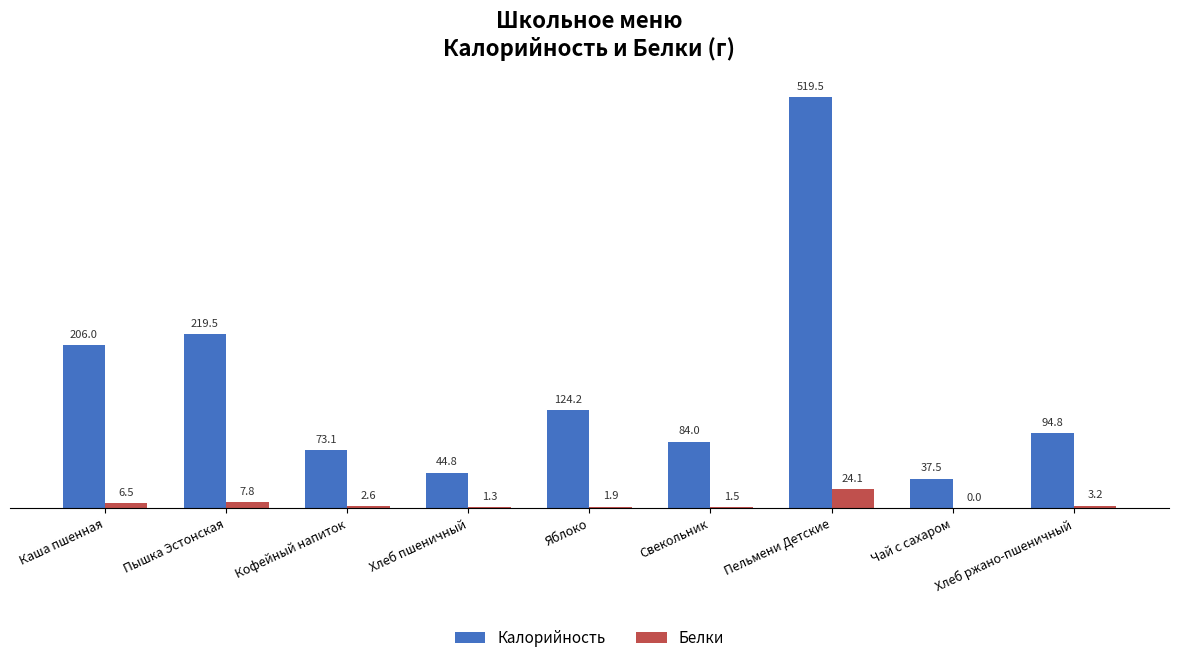

The value of Белки at Хлеб ржано-пшеничный is 3.2. True or false?

True